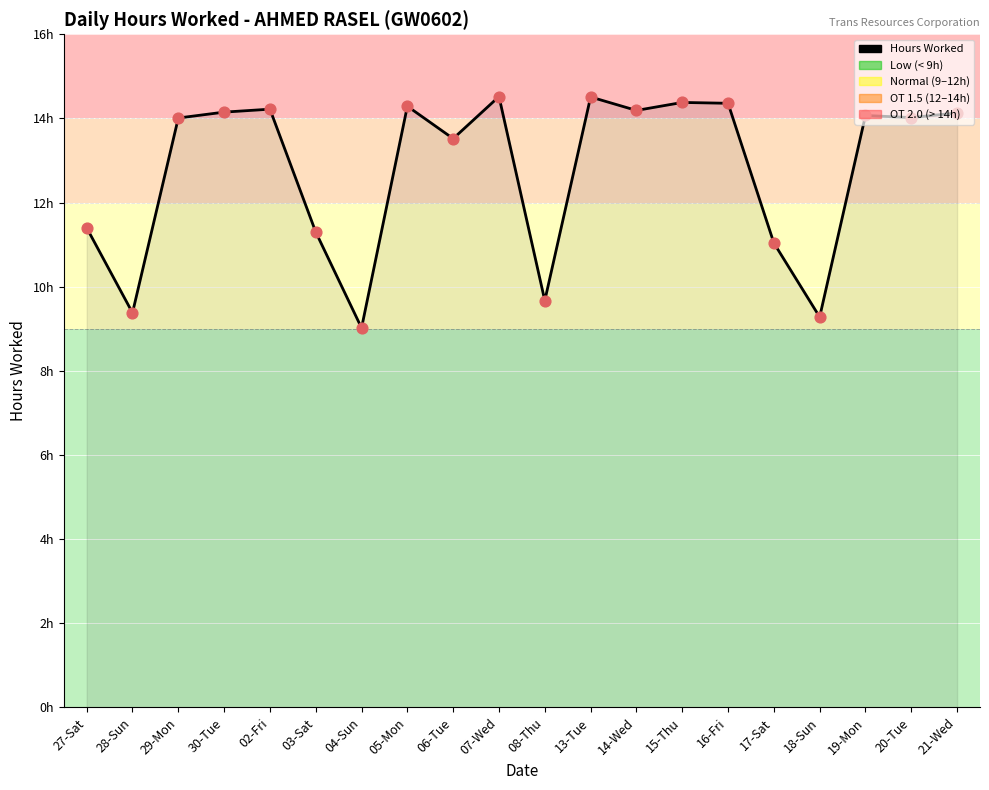

What is the ratio of the value at 27-Sat to the value at 08-Thu?

1.2